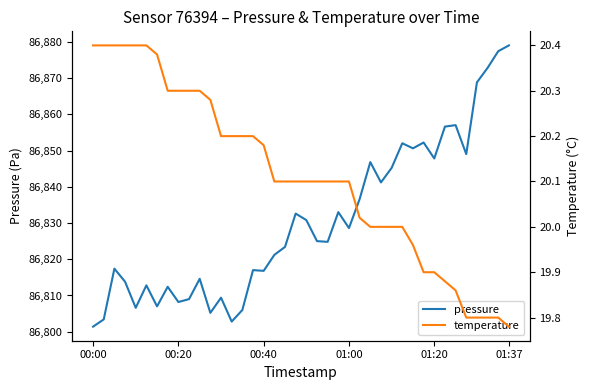

What is the maximum value for pressure?

86879.0